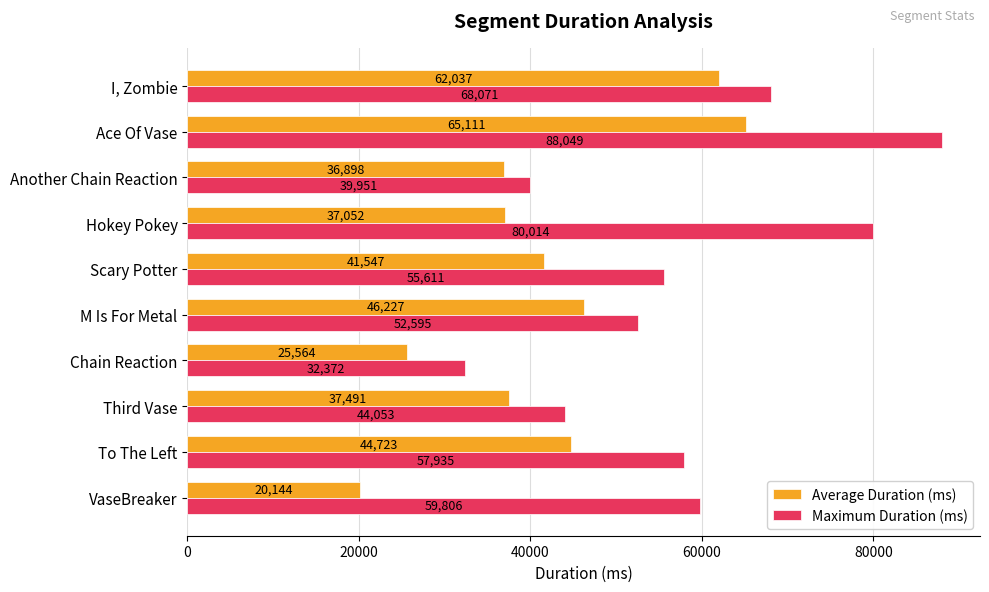

What is the greatest value displayed?

88049